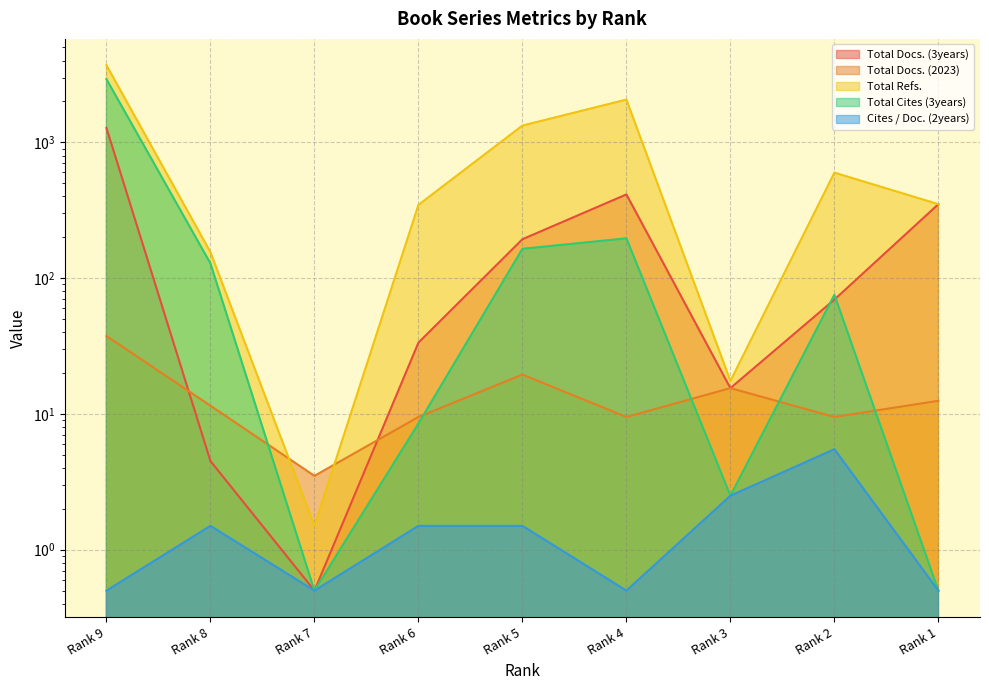

Reading left to right, what are all the values shown in this chart?

Total Docs. (3years): Rank 9=1276.5	Rank 8=4.5	Rank 7=0.5	Rank 6=33.5	Rank 5=193.5	Rank 4=413.5	Rank 3=15.5	Rank 2=69.5	Rank 1=350.5
Total Docs. (2023): Rank 9=37.5	Rank 8=11.5	Rank 7=3.5	Rank 6=9.5	Rank 5=19.5	Rank 4=9.5	Rank 3=15.5	Rank 2=9.5	Rank 1=12.5
Total Refs.: Rank 9=3702.5	Rank 8=155.5	Rank 7=1.5	Rank 6=346.5	Rank 5=1329.5	Rank 4=2066.5	Rank 3=17.5	Rank 2=598.5	Rank 1=350.5
Total Cites (3years): Rank 9=2920.5	Rank 8=128.5	Rank 7=0.5	Rank 6=8.5	Rank 5=164.5	Rank 4=196.5	Rank 3=2.5	Rank 2=75.5	Rank 1=0.5
Cites / Doc. (2years): Rank 9=0.5	Rank 8=1.5	Rank 7=0.5	Rank 6=1.5	Rank 5=1.5	Rank 4=0.5	Rank 3=2.5	Rank 2=5.5	Rank 1=0.5